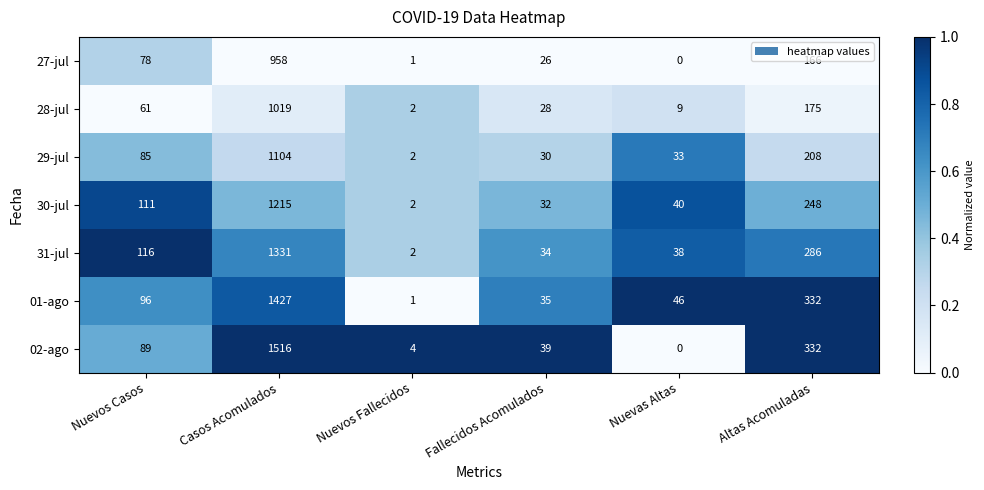

True or false: 02-ago has a value of 89 at Nuevos Casos.

True